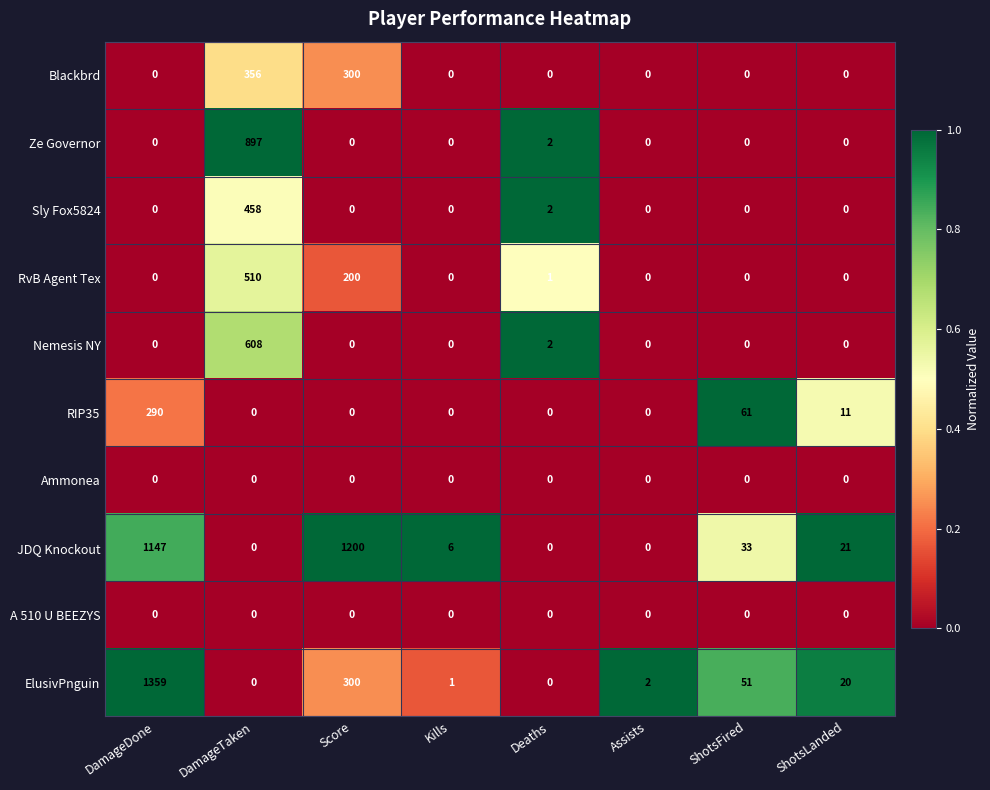

What is the sum of the RIP35 values at ShotsLanded and Score?

11